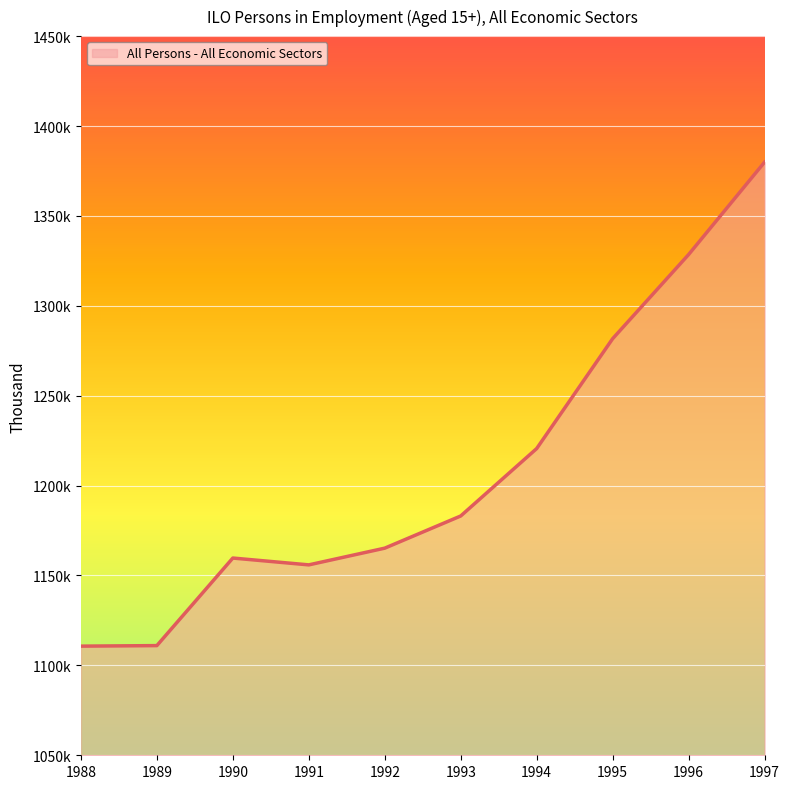

What is the value of the 9th point from the left?

1328.5